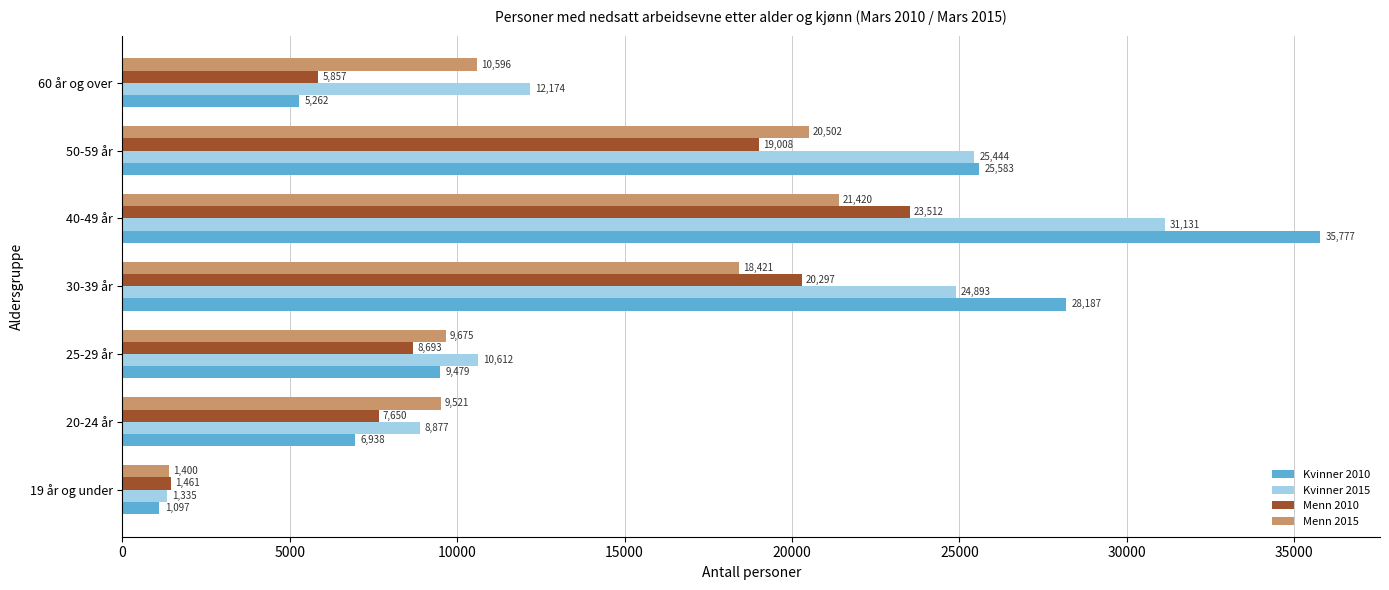

What is the difference between the maximum and minimum values in the Menn 2010 series?

22051